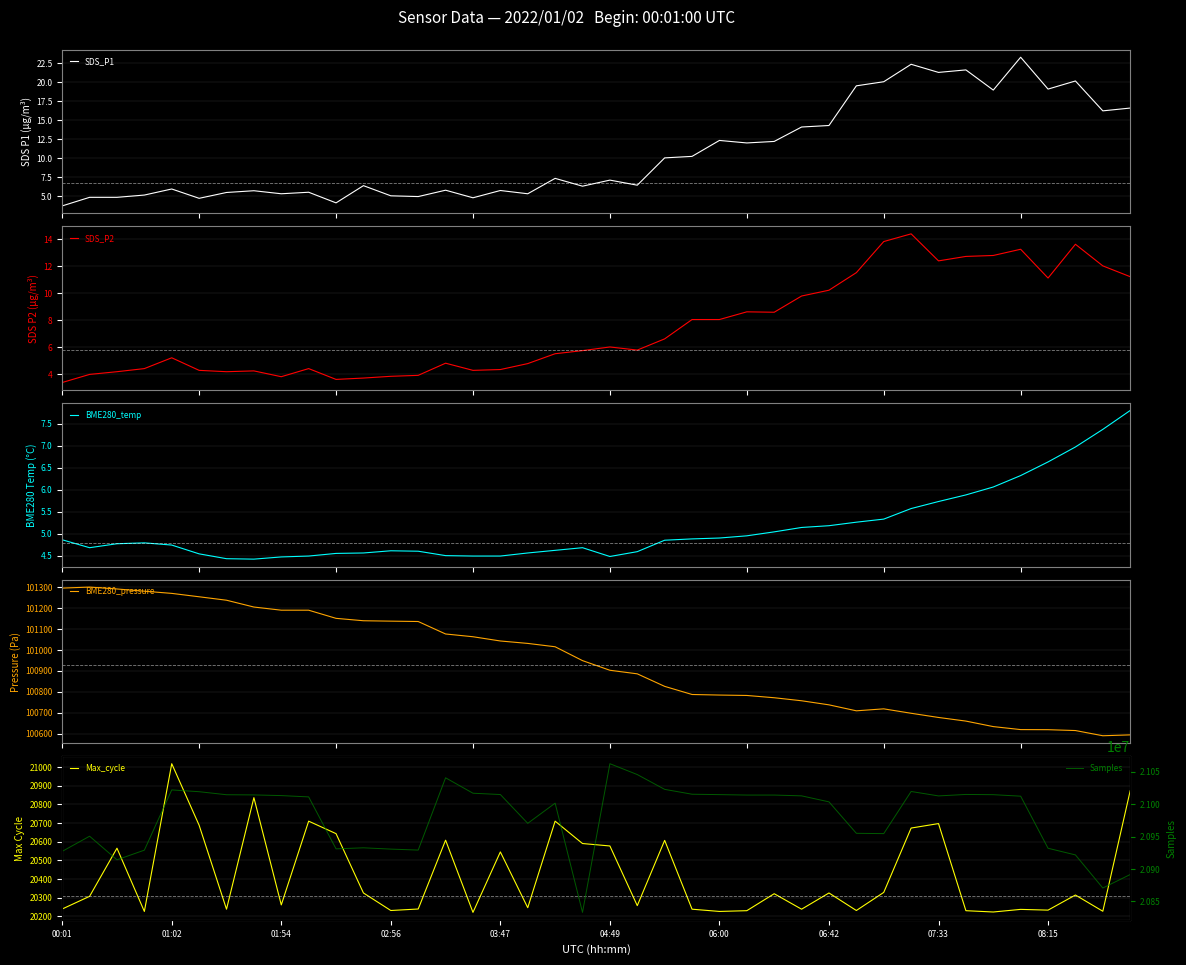

What are all the series names shown in the legend?

SDS_P1, SDS_P2, BME280_temp, BME280_pressure, Max_cycle, Samples